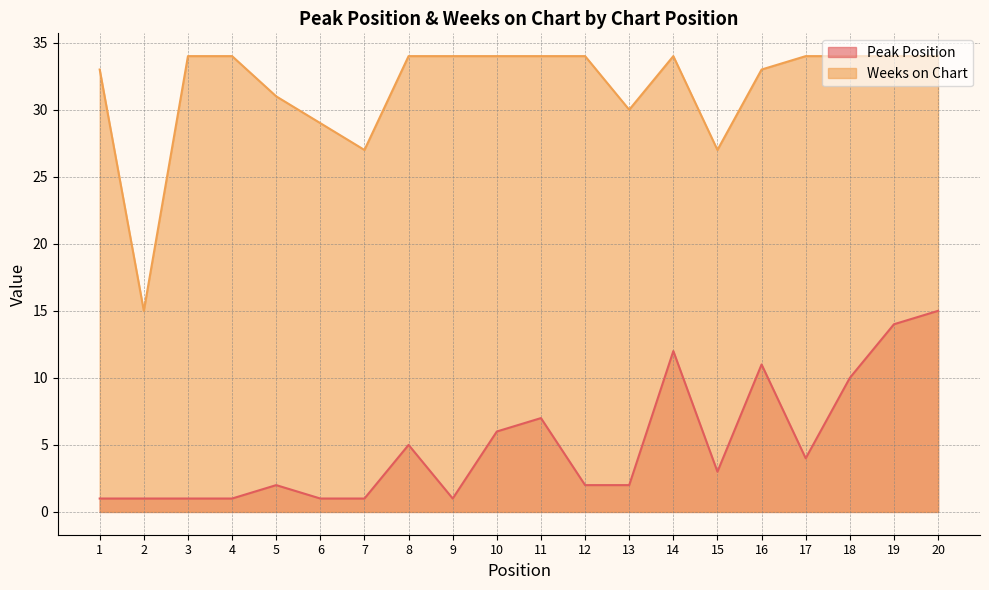

What are all the series names shown in the legend?

Peak Position, Weeks on Chart